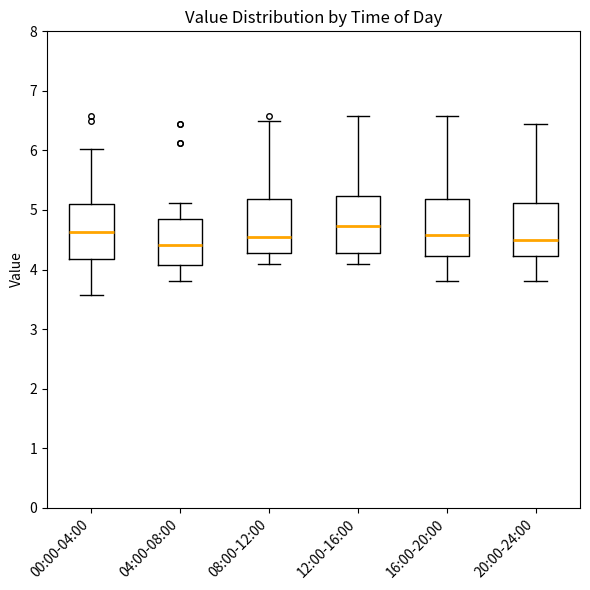

Where does the lower whisker of the box for 12:00-16:00 end on the y-axis? The values are not printed on the chart, so give them approximately, as read against the axis.

4.1